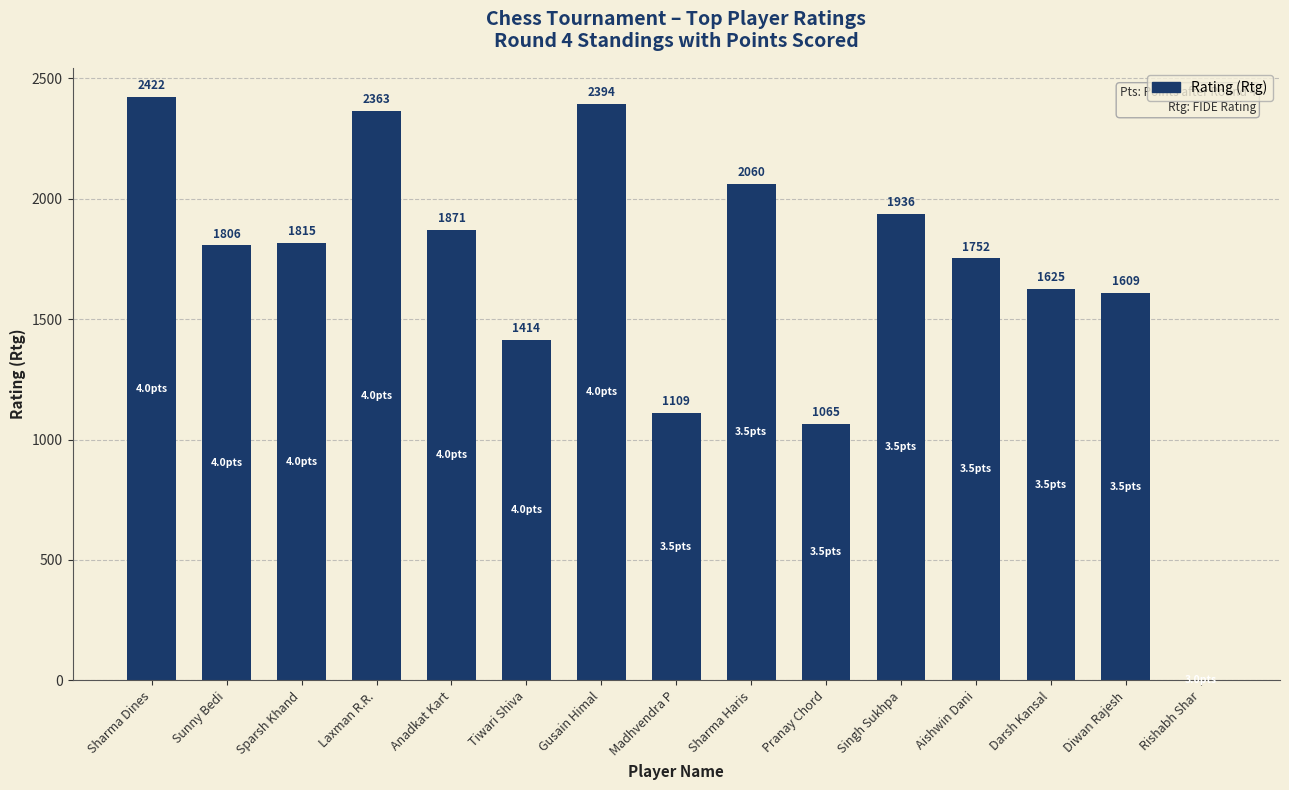

What value does the data have at Tiwari Shiva, to the nearest 10?

1410